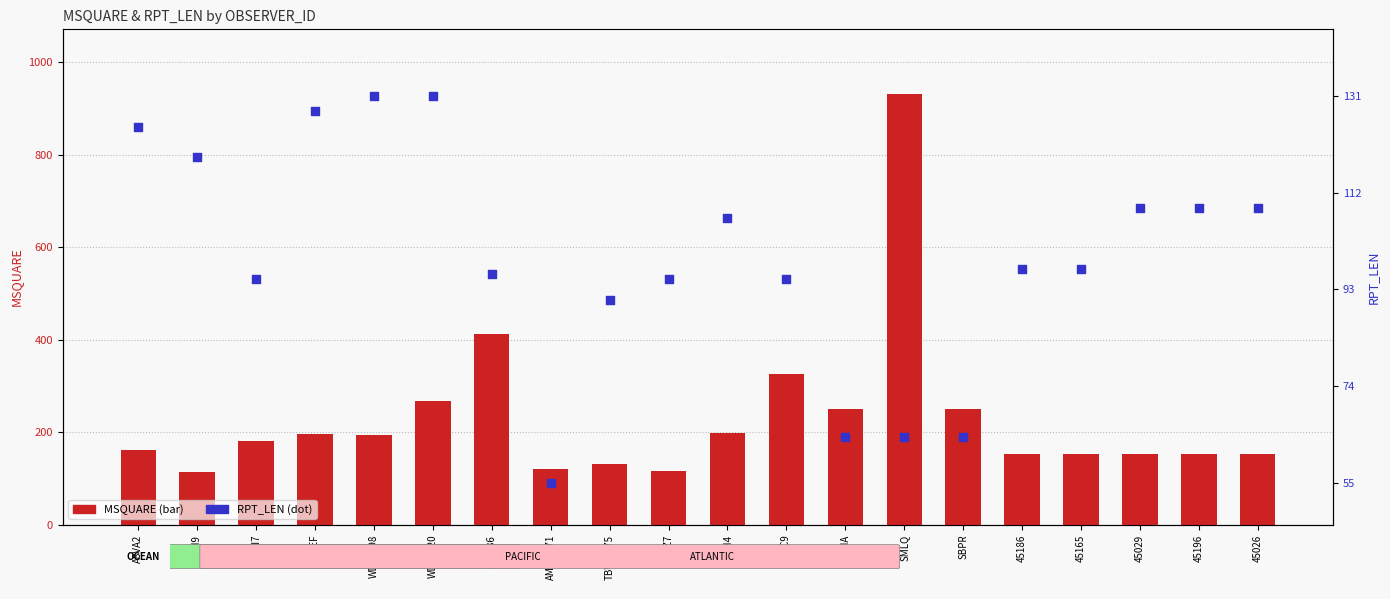

Which series reaches the minimum Y coordinate?

RPT_LEN